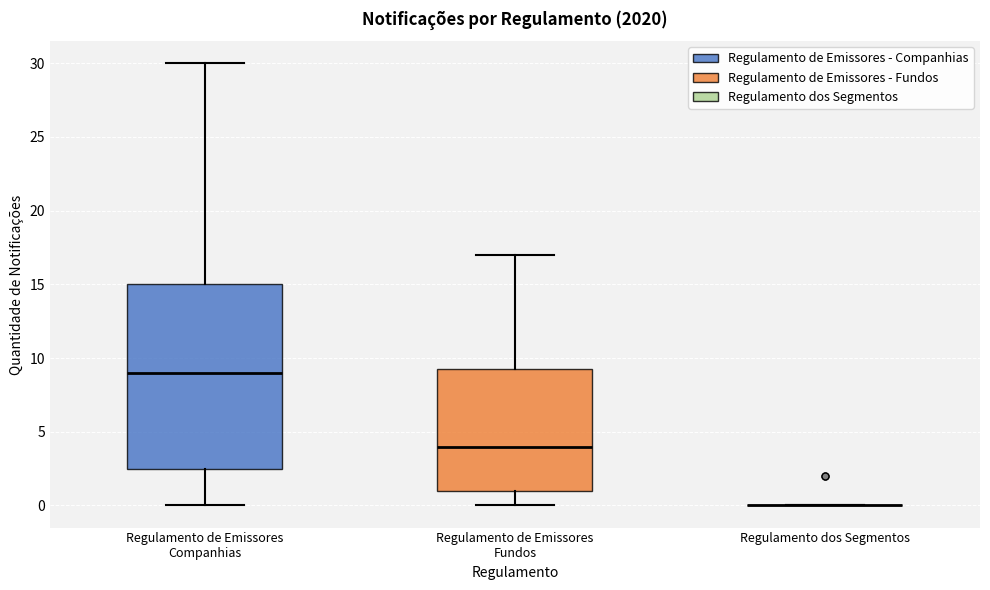

Where does the median line of the box for Regulamento de Emissores Companhias sit on the y-axis? The values are not printed on the chart, so give them approximately, as read against the axis.

9.0